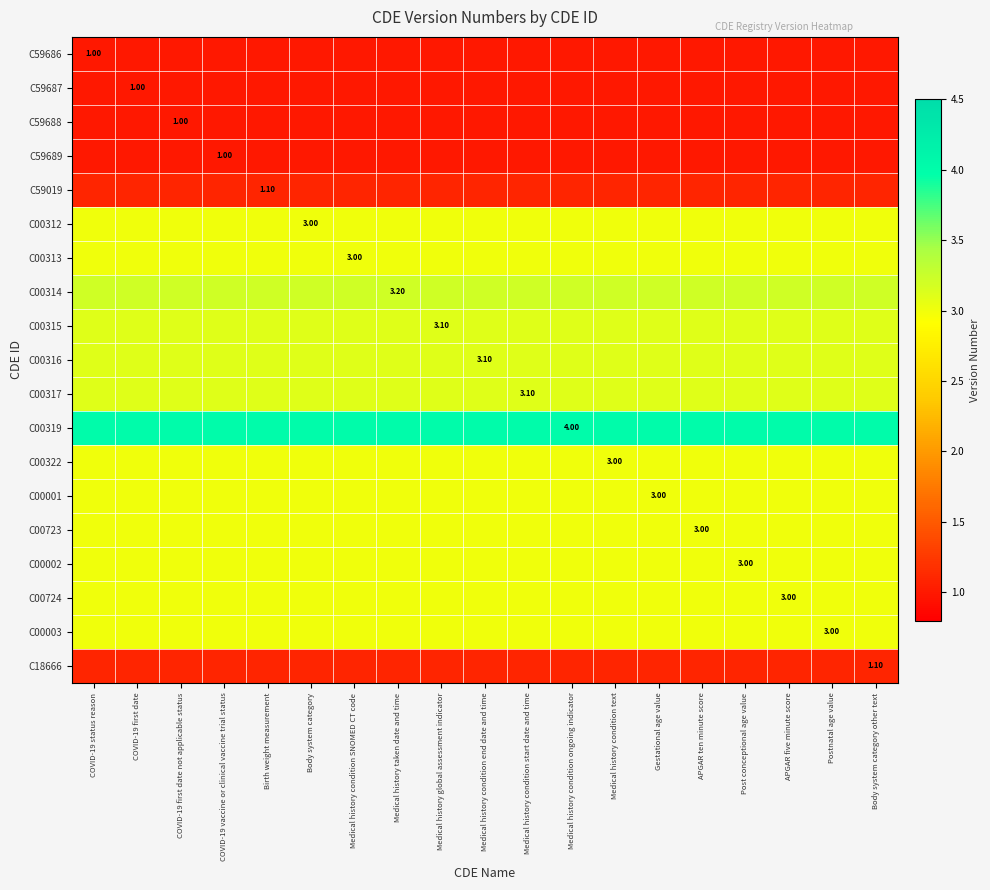

Rank the series at COVID-19 status reason from highest to lowest value.

C00319, C00314, C00315, C00316, C00317, C00312, C00313, C00322, C00001, C00723, C00002, C00724, C00003, C59019, C18666, C59686, C59687, C59688, C59689